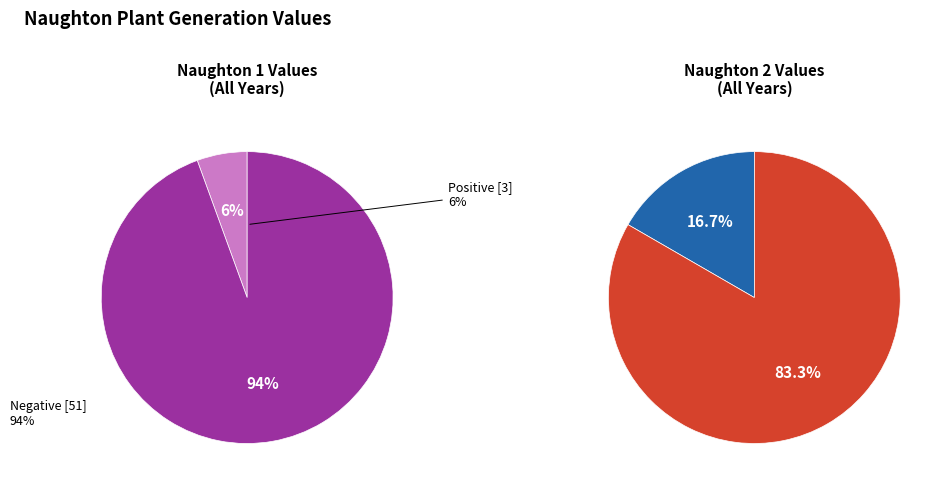

Which series has the widest spread of values?

Negative years